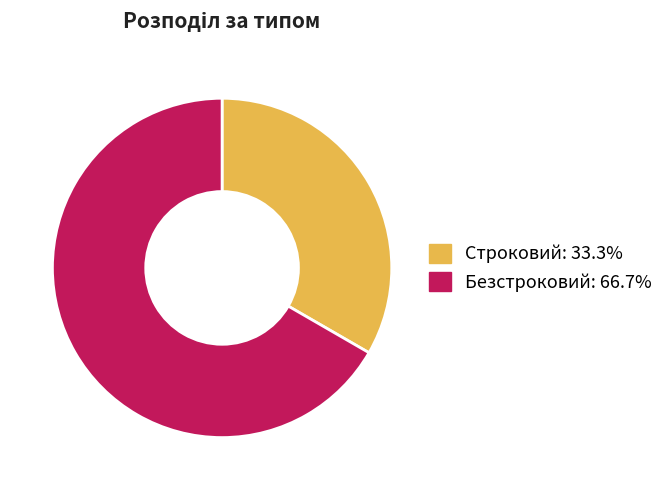

Does Безстроковий account for over 50% of the chart?

Yes